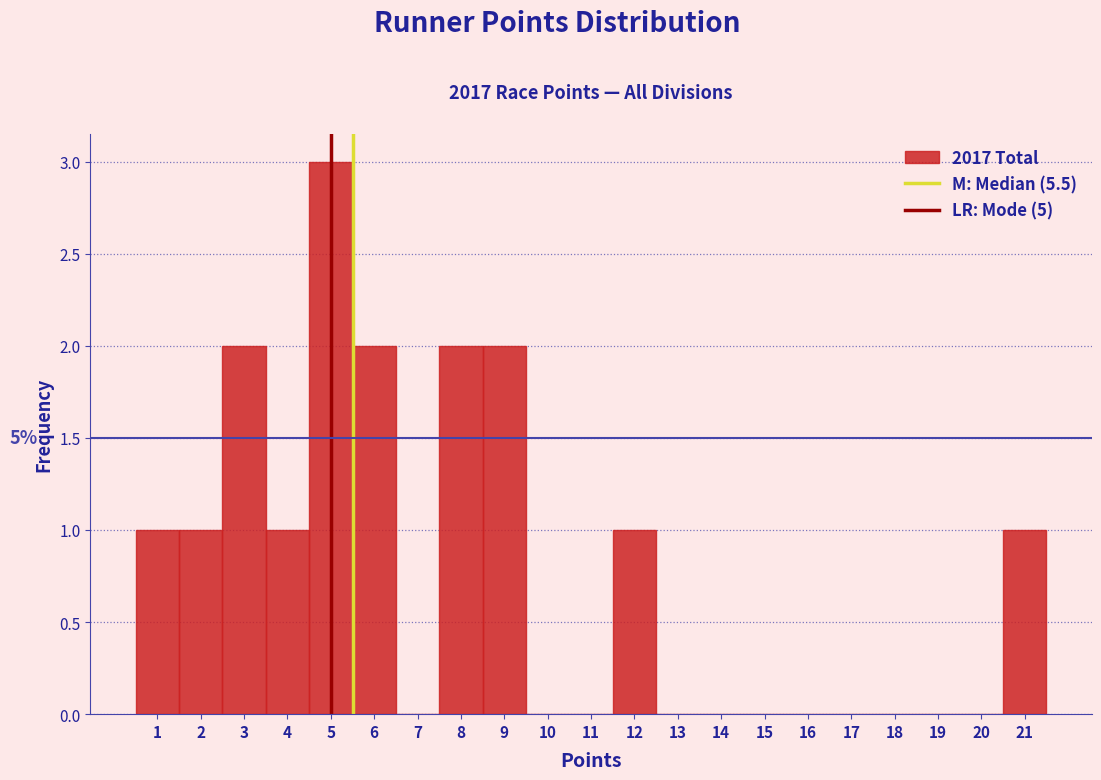

Which range on the x-axis has the tallest bar?

4.5 to 5.5